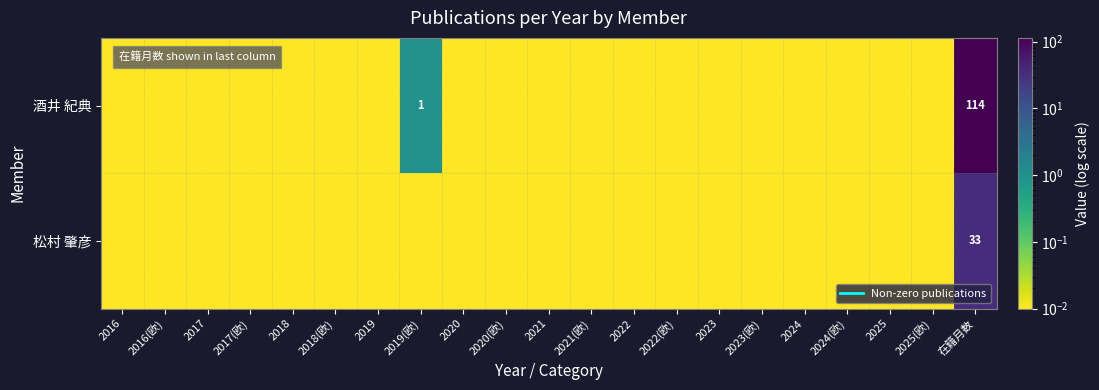

Rank the series by their maximum value, from lowest to highest.

松村 肇彦, 酒井 紀典